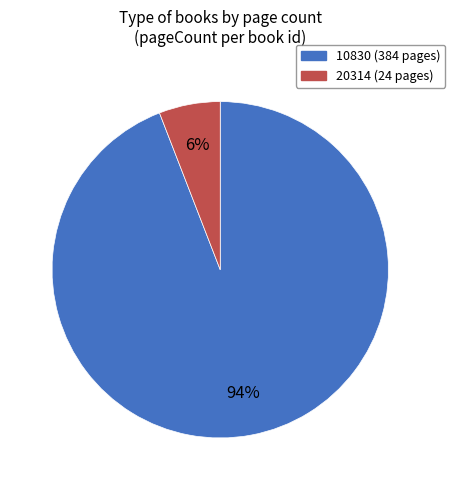

Does 20314 represent more than half of the total?

No